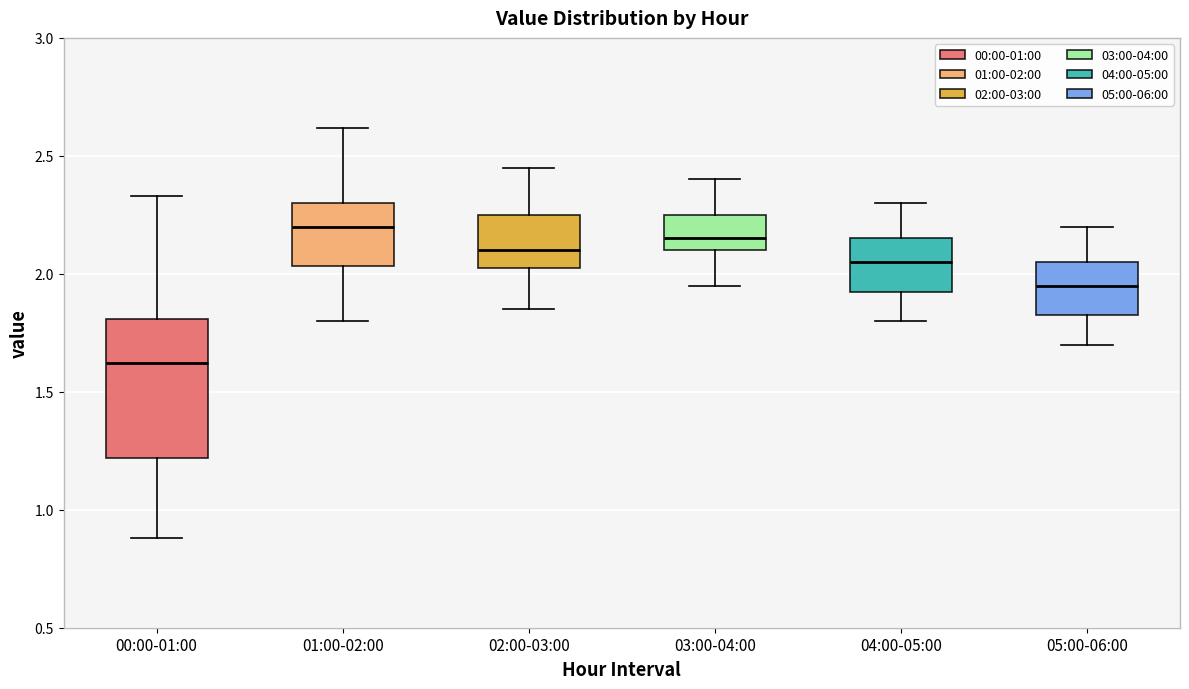

Comparing the boxes themselves (not the whiskers), which one is the tallest?

00:00-01:00